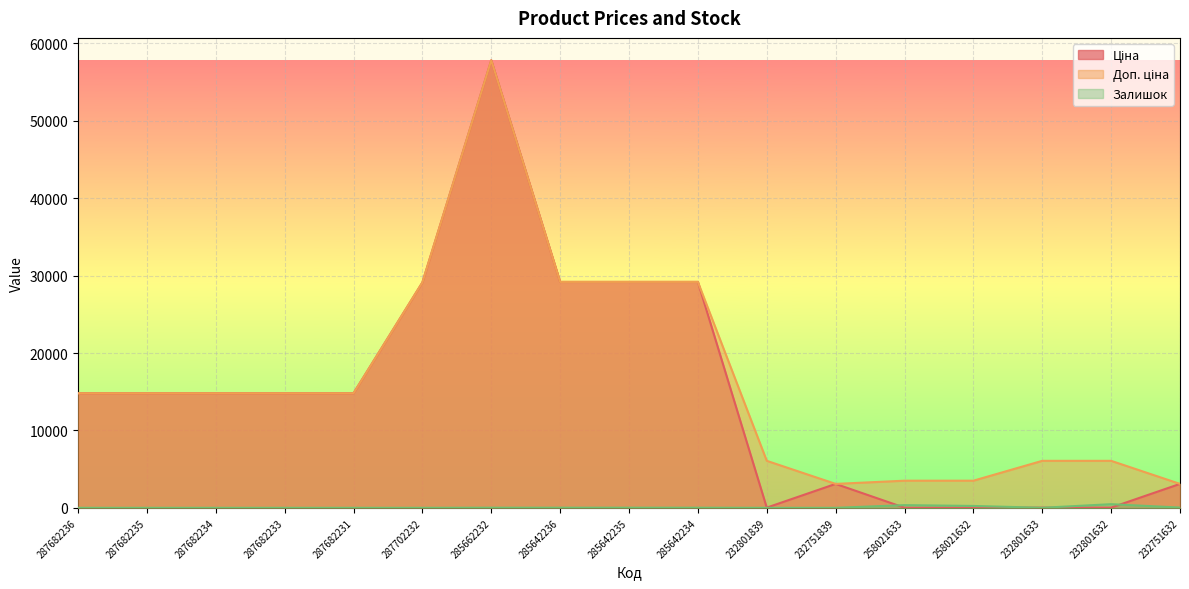

How many positive values does the Залишок series have?

10